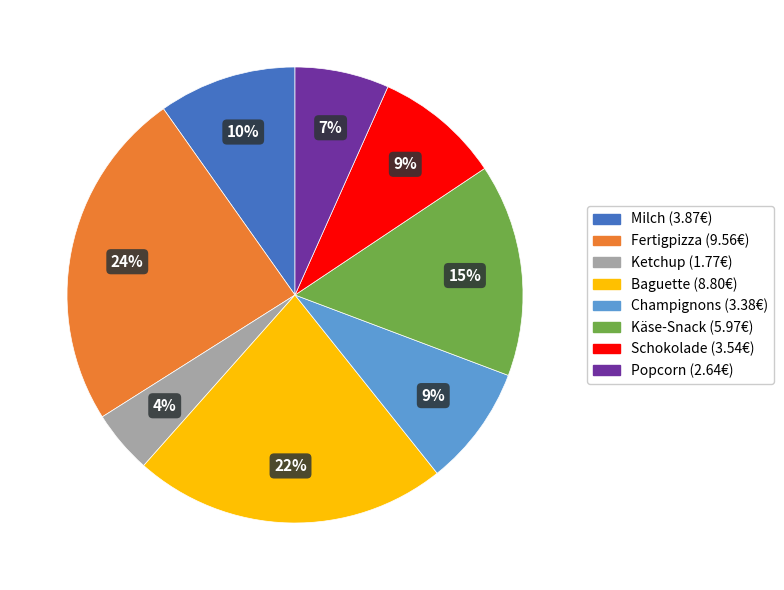

What percentage is the Milch slice, to the nearest percent?

10%